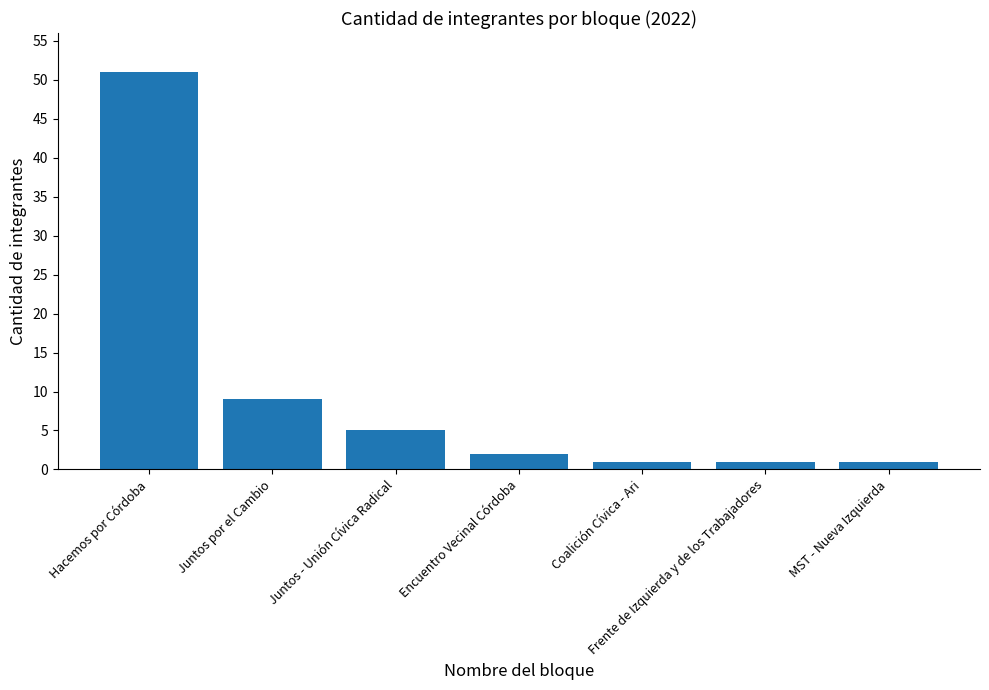

Between Frente de Izquierda y de los Trabajadores and Hacemos por Córdoba, which is larger?

Hacemos por Córdoba